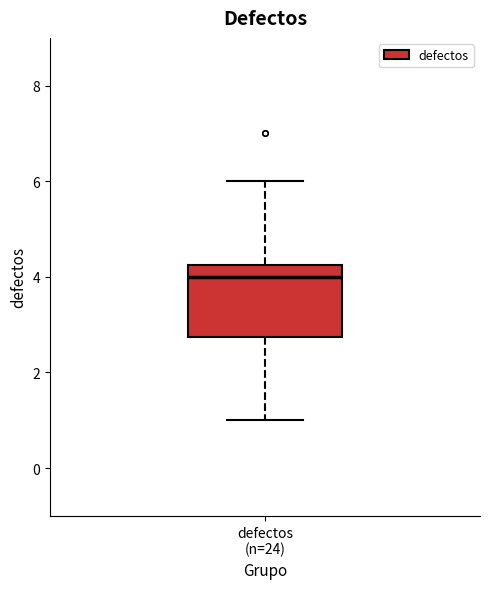

Transcribe this box plot: give where the median line is, the range the box spans, and where the two whiskers end, as read against the y-axis. The values are not printed on the chart, so give them approximately, as read against the axis.

median 4.0, box 2.8 to 4.2, whiskers 1.0 to 6.0